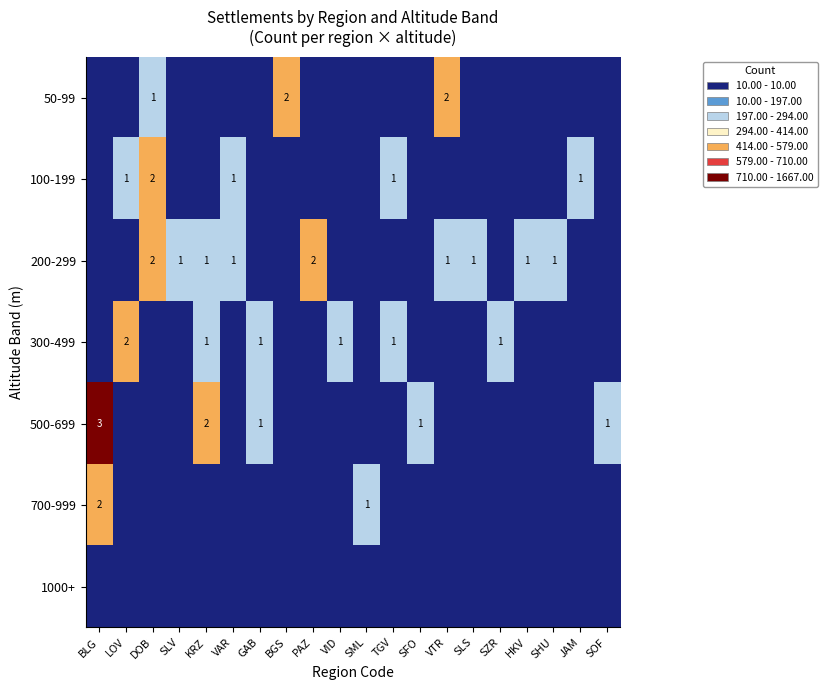

Is it true that 300-499 equals 0 at GAB?

False